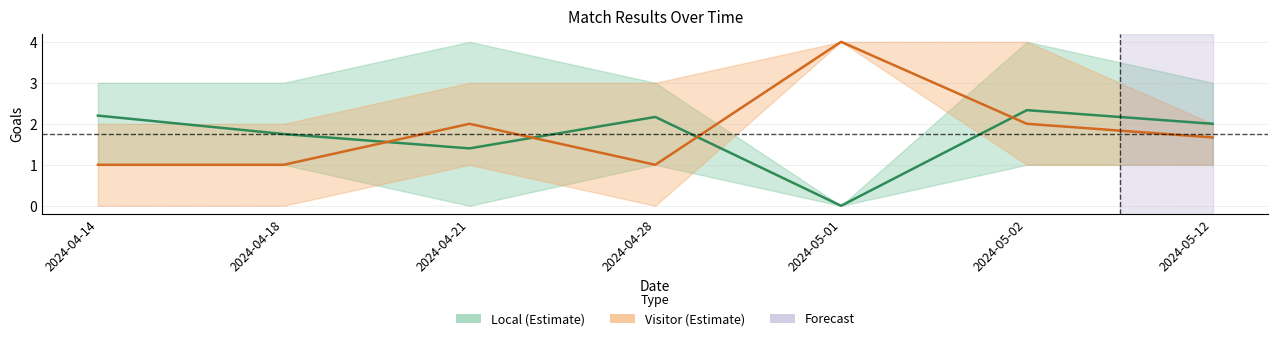

Reading right to left, what are all the values shown in this chart?

Local (Estimate): 2024-05-12=2.0	2024-05-02=2.3	2024-05-01=0.0	2024-04-28=2.2	2024-04-21=1.4	2024-04-18=1.8	2024-04-14=2.2
Visitor (Estimate): 2024-05-12=1.7	2024-05-02=2.0	2024-05-01=4.0	2024-04-28=1.0	2024-04-21=2.0	2024-04-18=1.0	2024-04-14=1.0